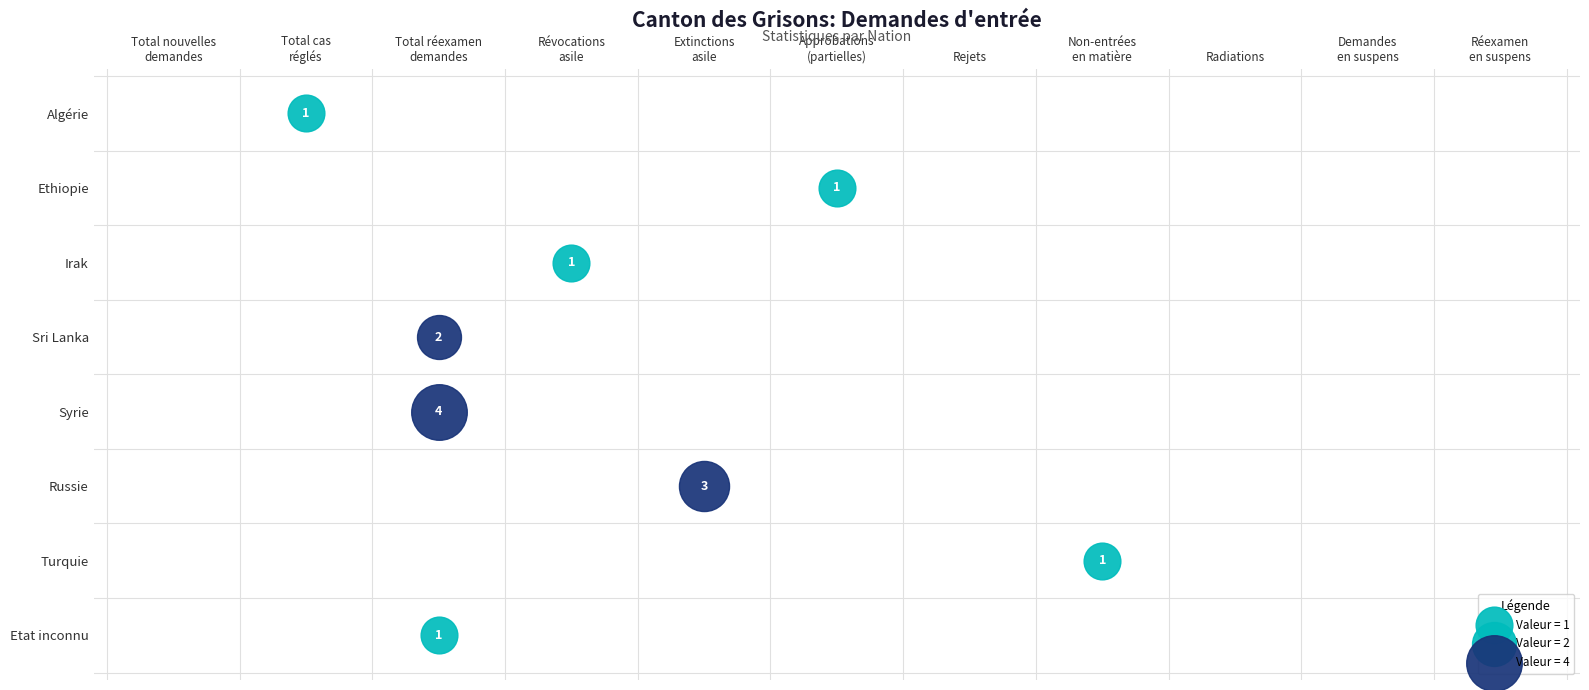

The Algérie series shows 1 at Réexamen
en suspens. True or false?

False